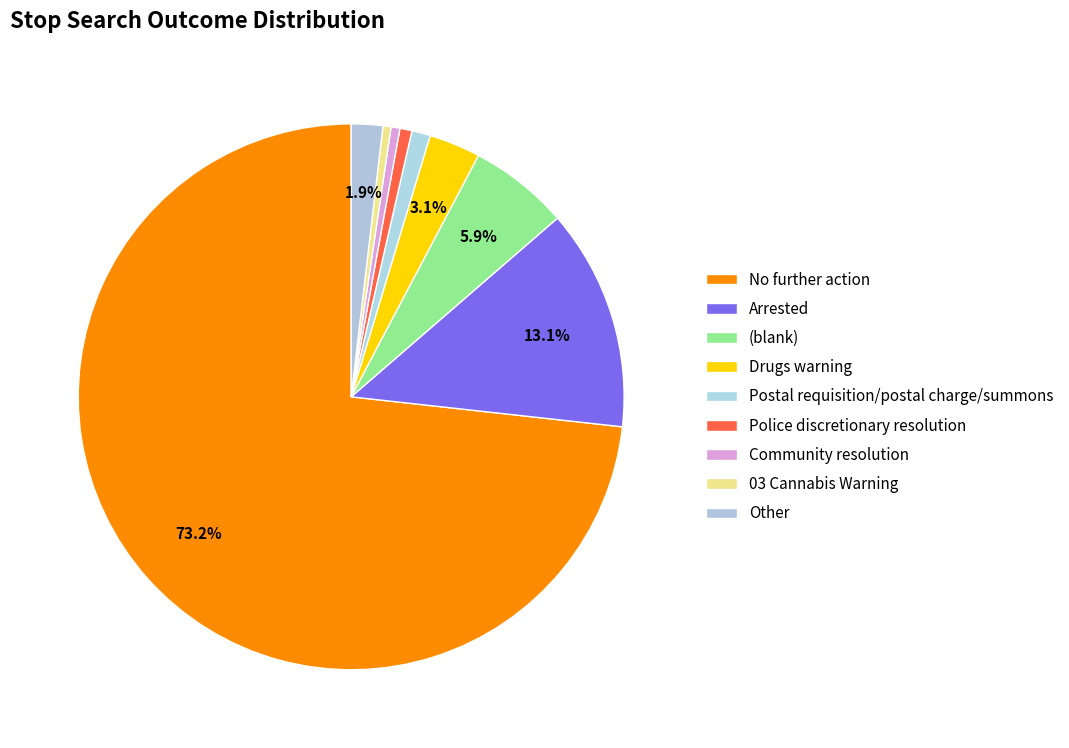

What is the largest slice in the pie chart?

No further action